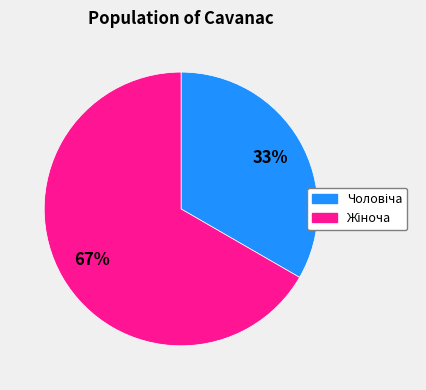

To the nearest percent, what is the average slice percentage?

50%